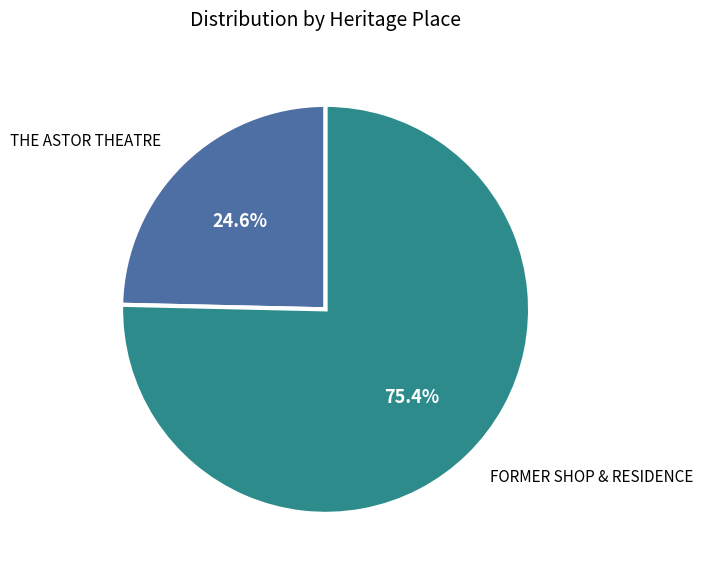

The THE ASTOR THEATRE slice represents 14% of the pie. True or false?

False